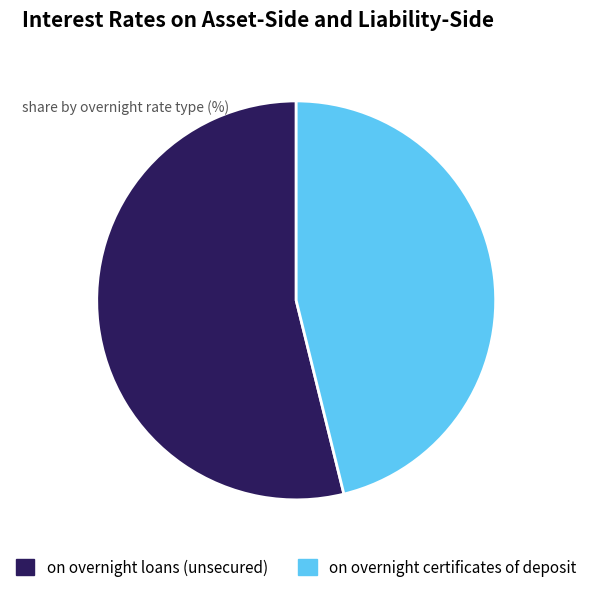

True or false: on overnight certificates of deposit accounts for 54% of the total.

False